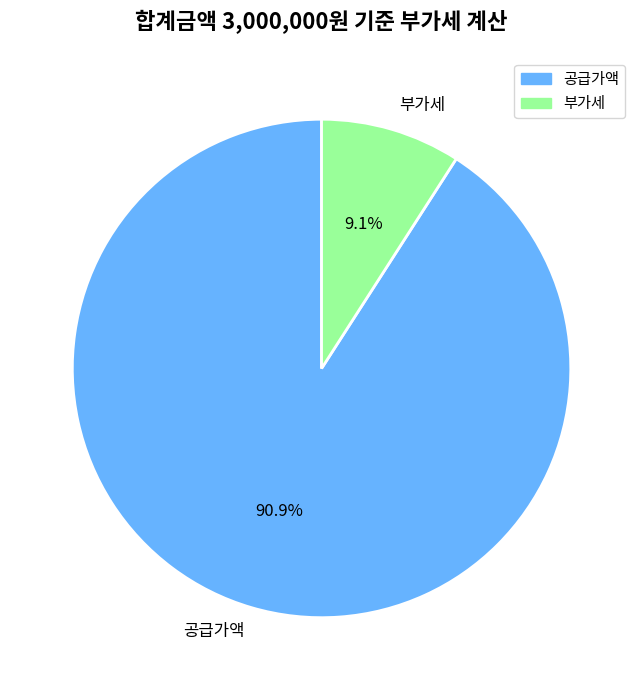

Which has a higher value, 공급가액 or 부가세?

공급가액